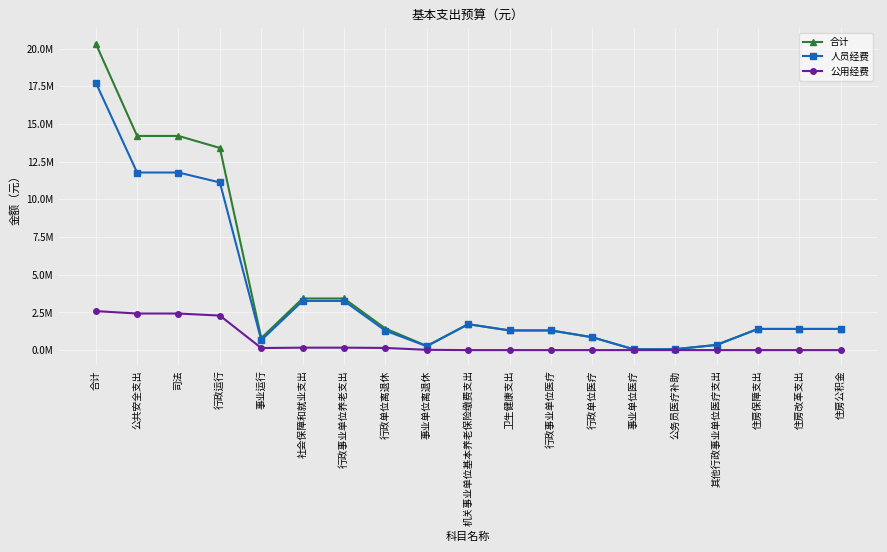

What position from the left is 事业单位离退休?

9